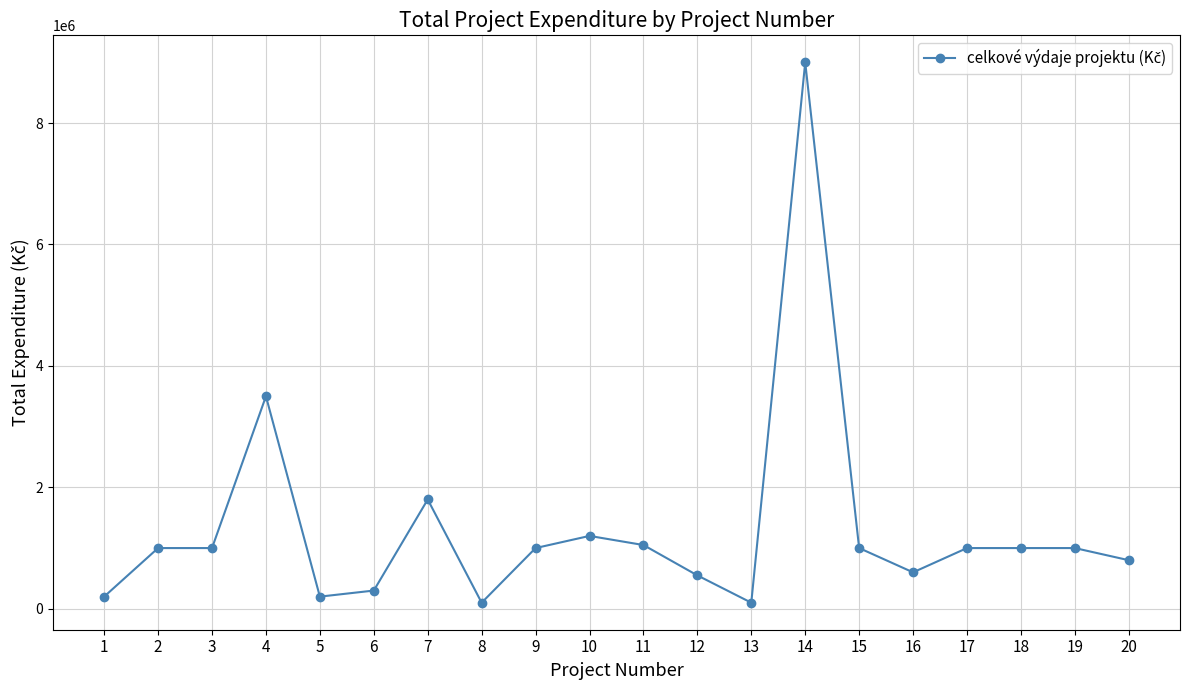

The value at 3 is 1582952. True or false?

False